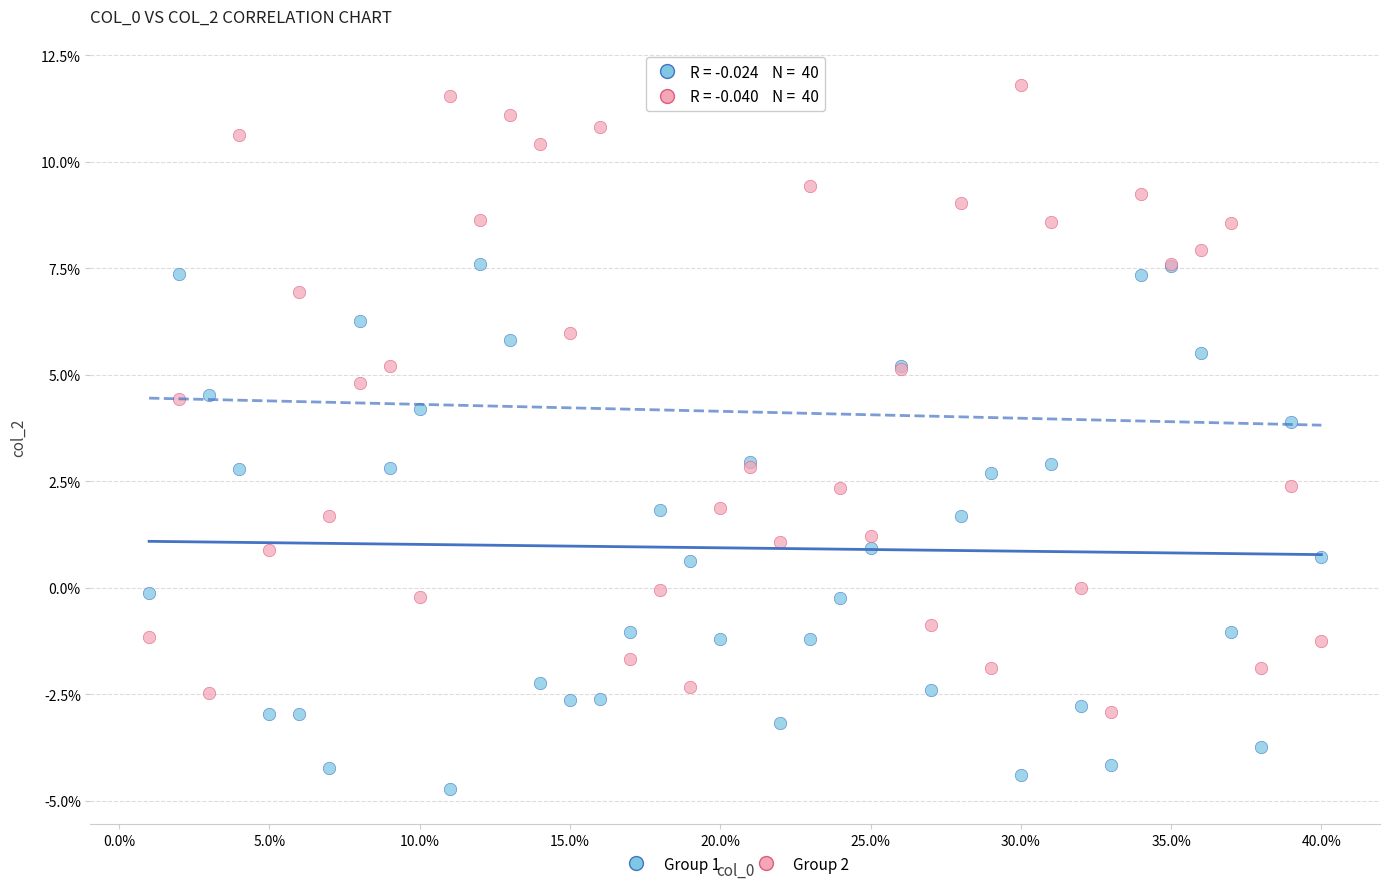

Which series has the widest spread of Y values?

Group 2